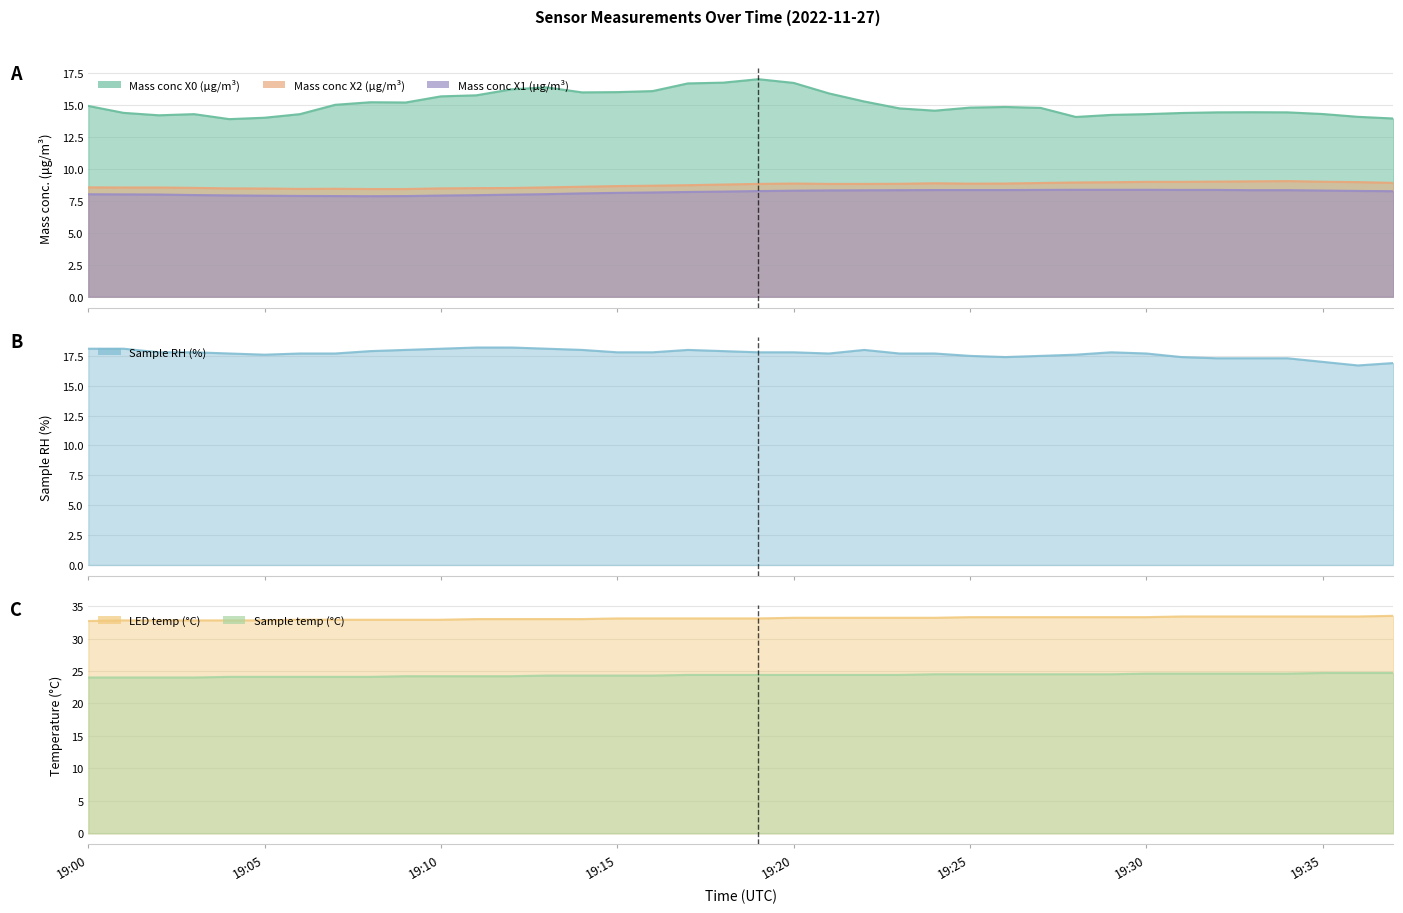

What is the difference between the highest and lowest values at 19:29?

24.9